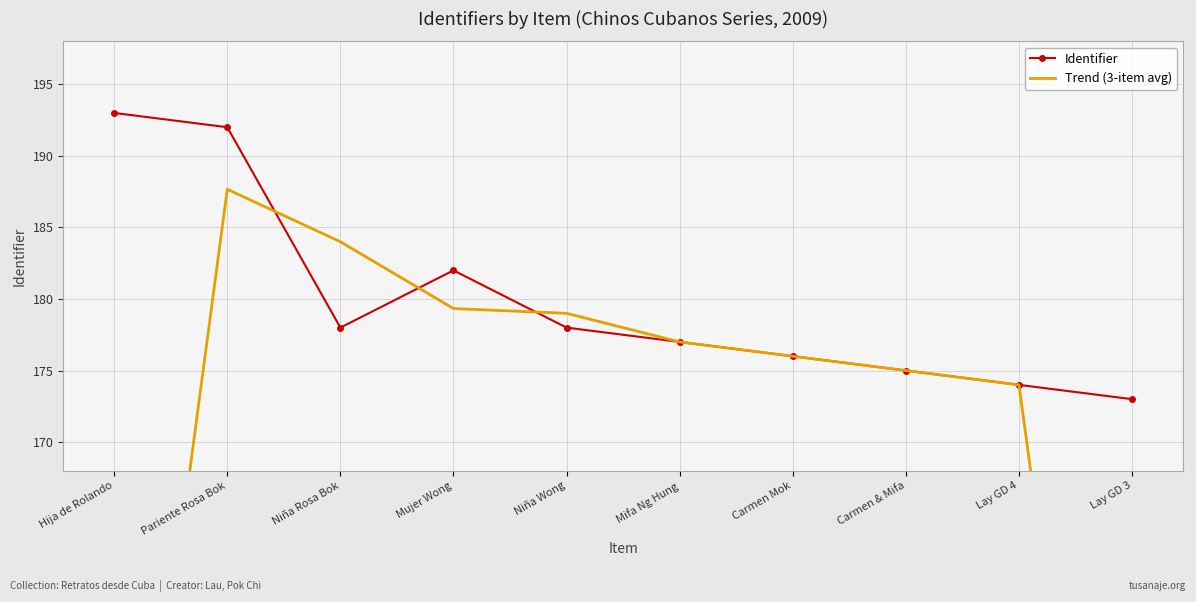

How many values in the Trend (3-item avg) series exceed 177?

4